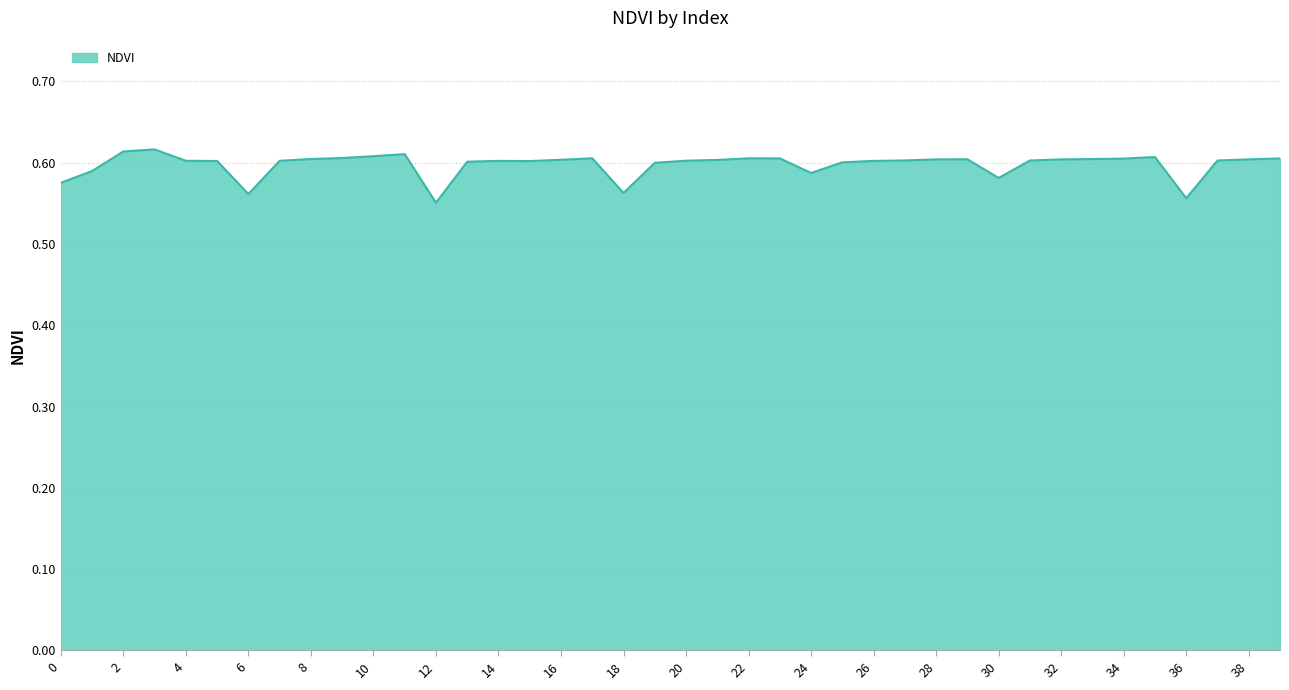

Reading left to right, transcribe all the data shown in this chart.

0.6	0.6	0.6	0.6	0.6	0.6	0.6	0.6	0.6	0.6	0.6	0.6	0.6	0.6	0.6	0.6	0.6	0.6	0.6	0.6	0.6	0.6	0.6	0.6	0.6	0.6	0.6	0.6	0.6	0.6	0.6	0.6	0.6	0.6	0.6	0.6	0.6	0.6	0.6	0.6